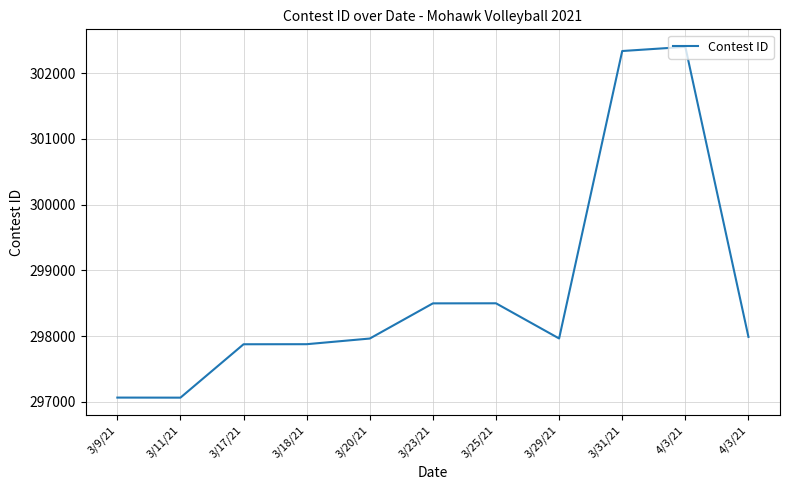

The value at 3/17/21 is 297876. True or false?

True